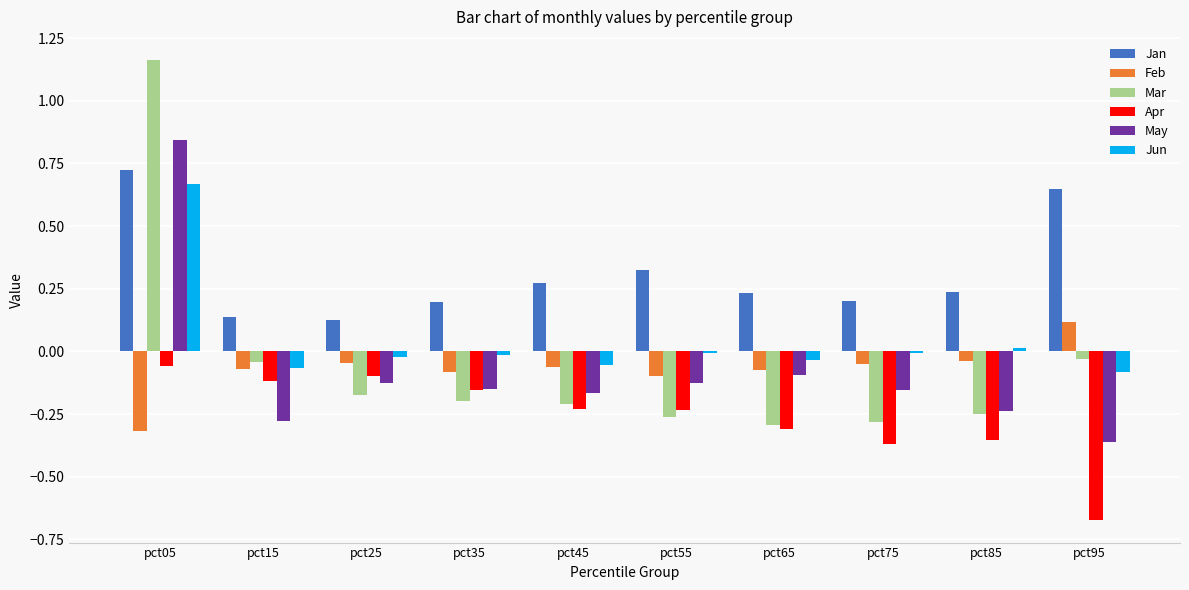

What are all the series names shown in the legend?

Jan, Feb, Mar, Apr, May, Jun